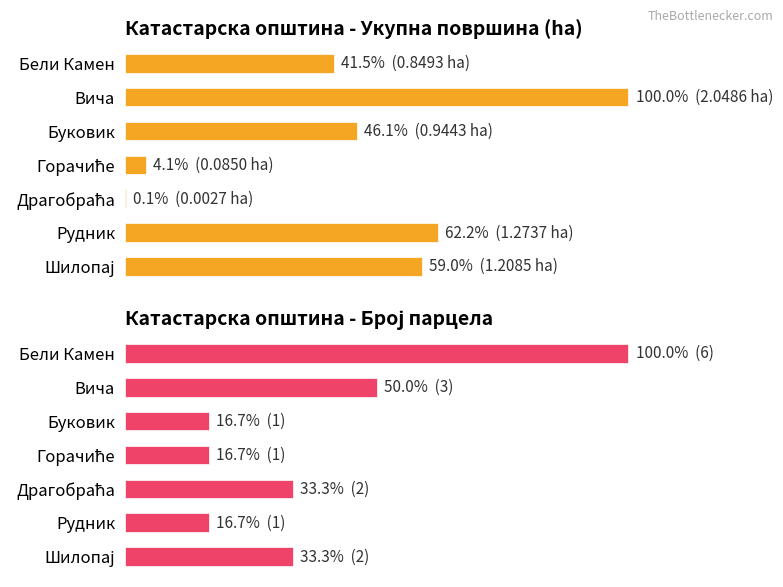

Is it true that Број парцела equals 5.5 at Горачиће?

False